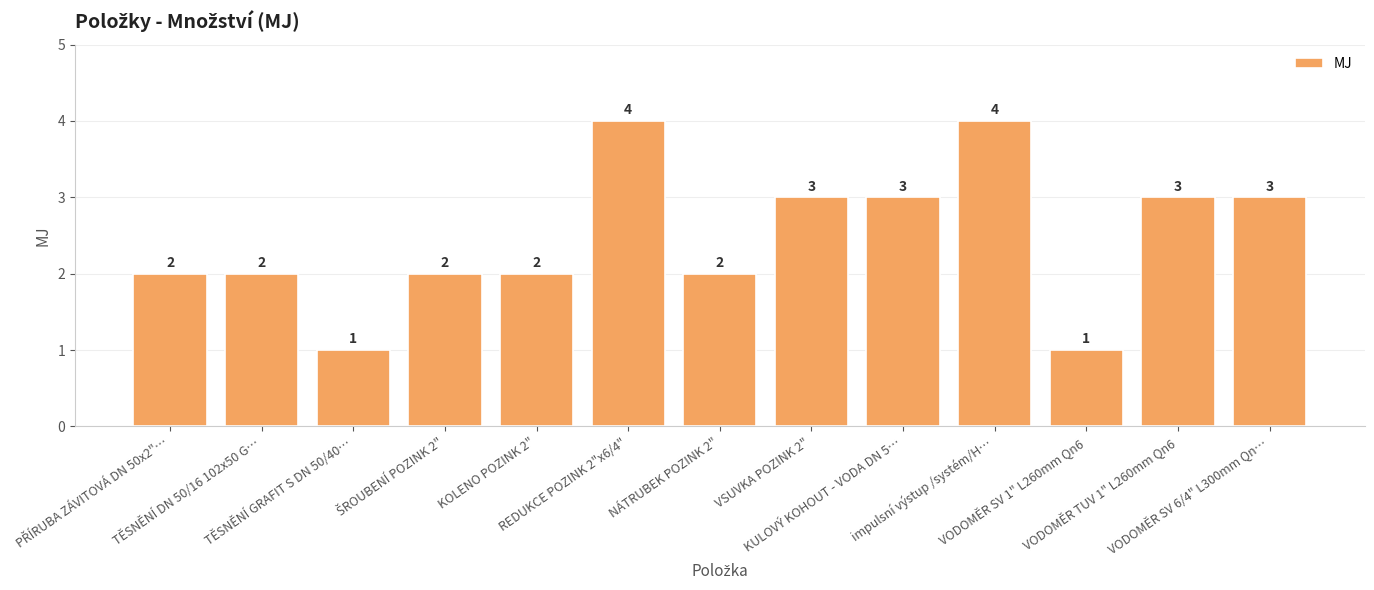

What is the difference between the values at NÁTRUBEK POZINK 2" and VSUVKA POZINK 2"?

1